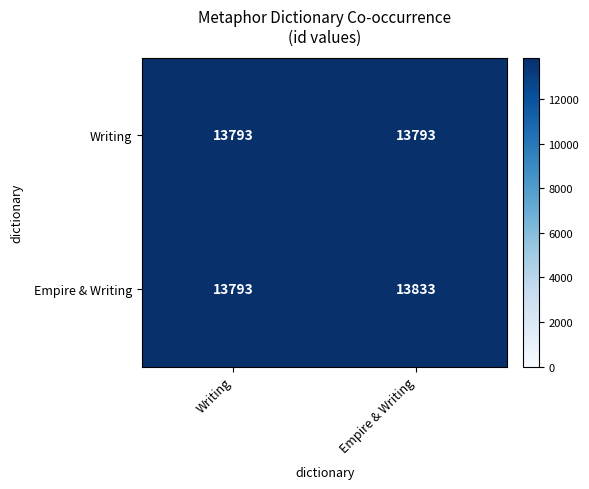

Read the Empire & Writing value at Writing, to the nearest 10.

13790